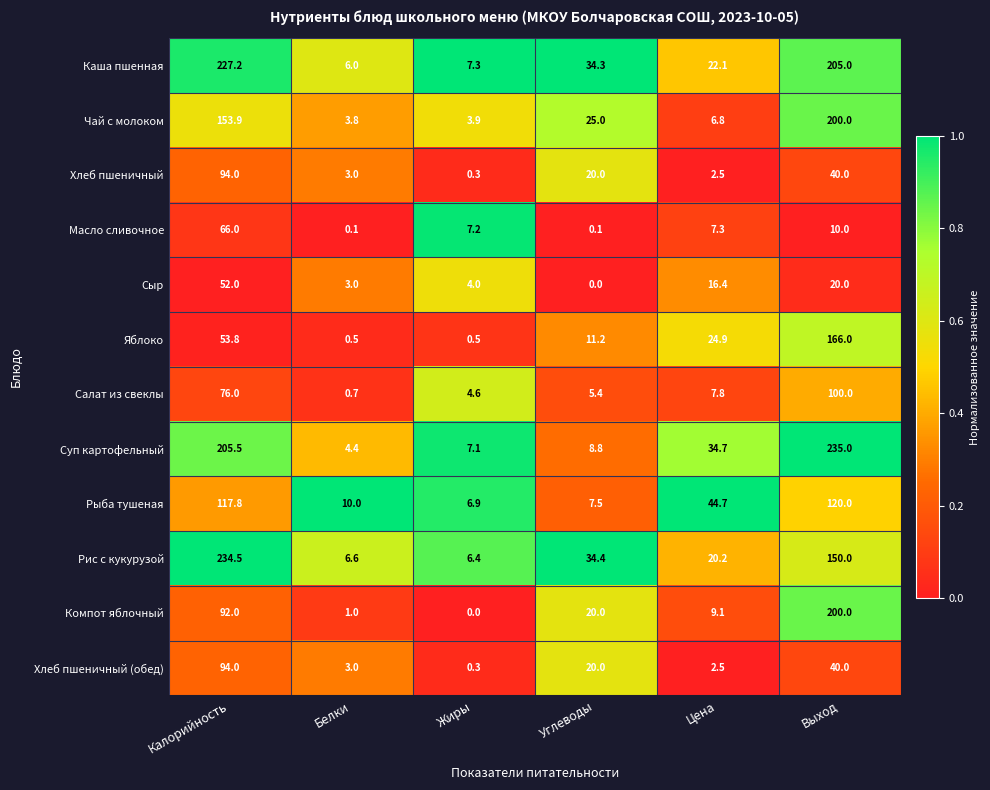

At which category does the chart reach its peak across all series?

Выход